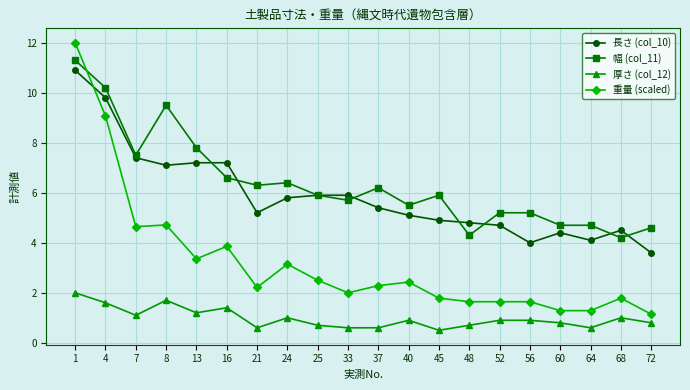

Reading left to right, extract all data points from this chart.

長さ (col_10): 1=10.9	4=9.8	7=7.4	8=7.1	13=7.2	16=7.2	21=5.2	24=5.8	25=5.9	33=5.9	37=5.4	40=5.1	45=4.9	48=4.8	52=4.7	56=4.0	60=4.4	64=4.1	68=4.5	72=3.6
幅 (col_11): 1=11.3	4=10.2	7=7.5	8=9.5	13=7.8	16=6.6	21=6.3	24=6.4	25=5.9	33=5.7	37=6.2	40=5.5	45=5.9	48=4.3	52=5.2	56=5.2	60=4.7	64=4.7	68=4.2	72=4.6
厚さ (col_12): 1=2.0	4=1.6	7=1.1	8=1.7	13=1.2	16=1.4	21=0.6	24=1.0	25=0.7	33=0.6	37=0.6	40=0.9	45=0.5	48=0.7	52=0.9	56=0.9	60=0.8	64=0.6	68=1.0	72=0.8
重量 (scaled): 1=12.0	4=9.1	7=4.6	8=4.7	13=3.4	16=3.9	21=2.2	24=3.1	25=2.5	33=2.0	37=2.3	40=2.4	45=1.8	48=1.6	52=1.6	56=1.6	60=1.3	64=1.3	68=1.8	72=1.1